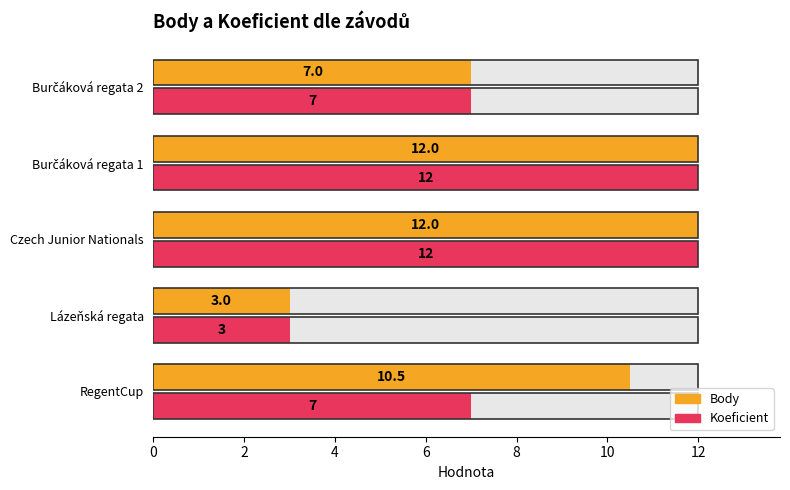

What is the highest value of the Koeficient series?

12.0